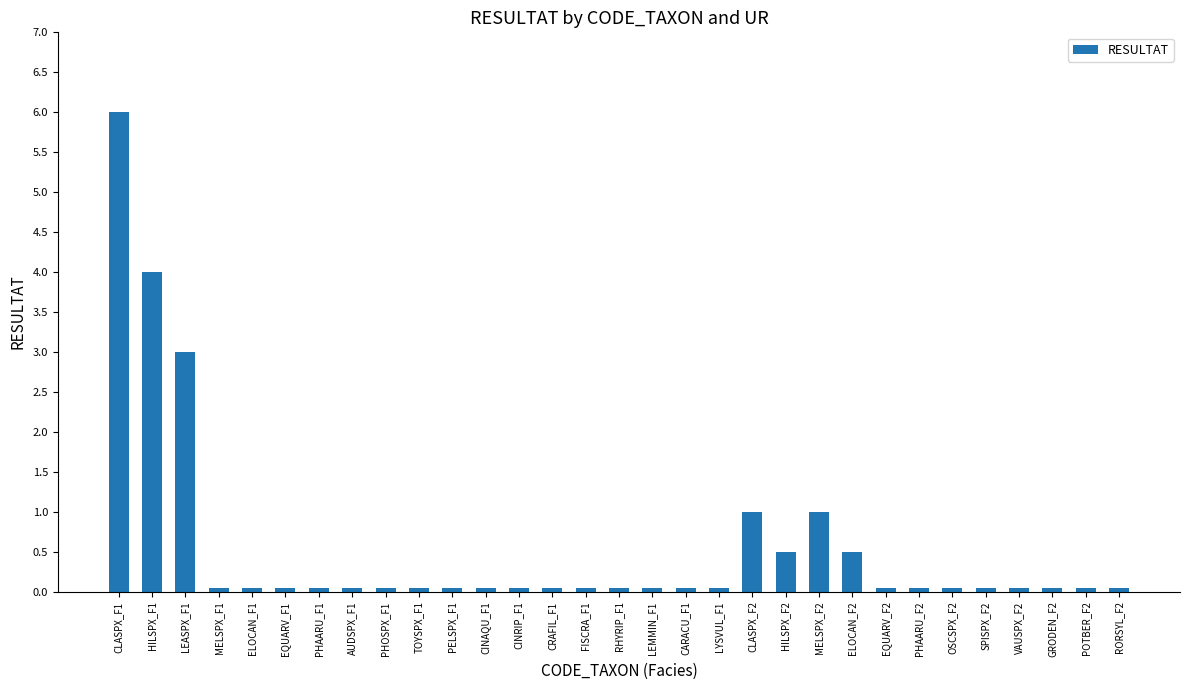

Reading left to right, what are all the values shown in this chart?

6.0	4.0	3.0	0.1	0.1	0.1	0.1	0.1	0.1	0.1	0.1	0.1	0.1	0.1	0.1	0.1	0.1	0.1	0.1	1.0	0.5	1.0	0.5	0.1	0.1	0.1	0.1	0.1	0.1	0.1	0.1